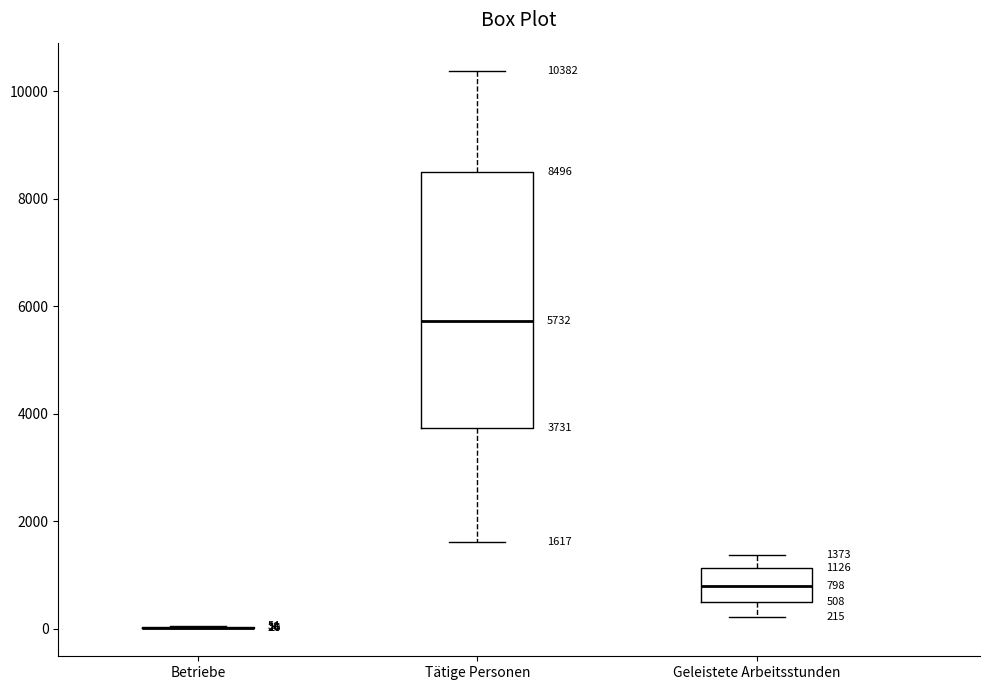

Which box is the tallest, from its lower edge to its upper edge?

Tätige Personen